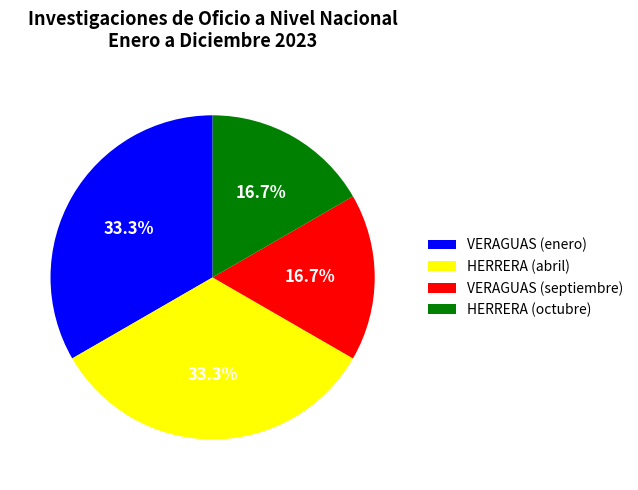

Does HERRERA (abril) represent more than half of the total?

No